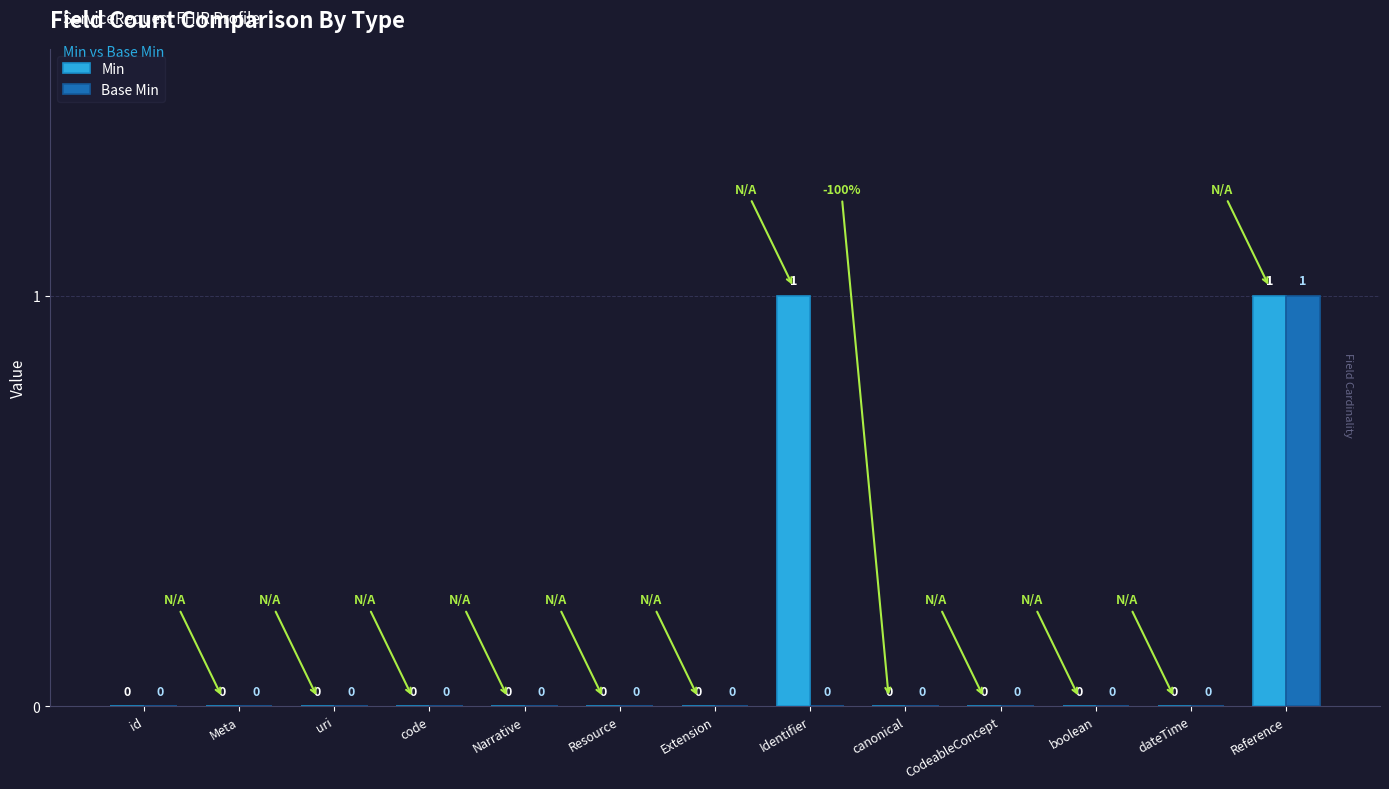

How many series are shown in this chart?

2